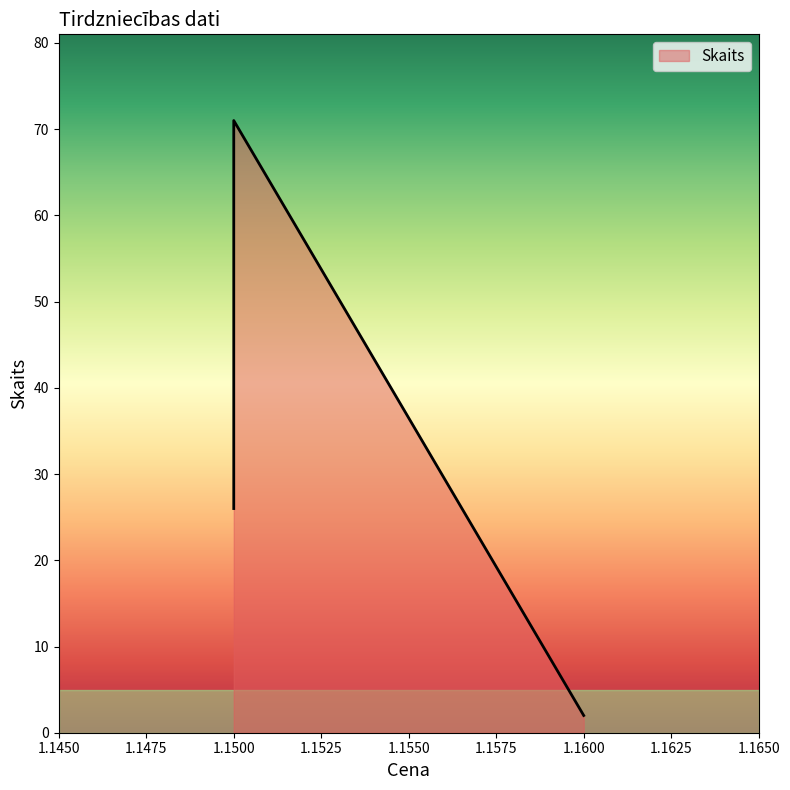

What is the sum of all values?

99